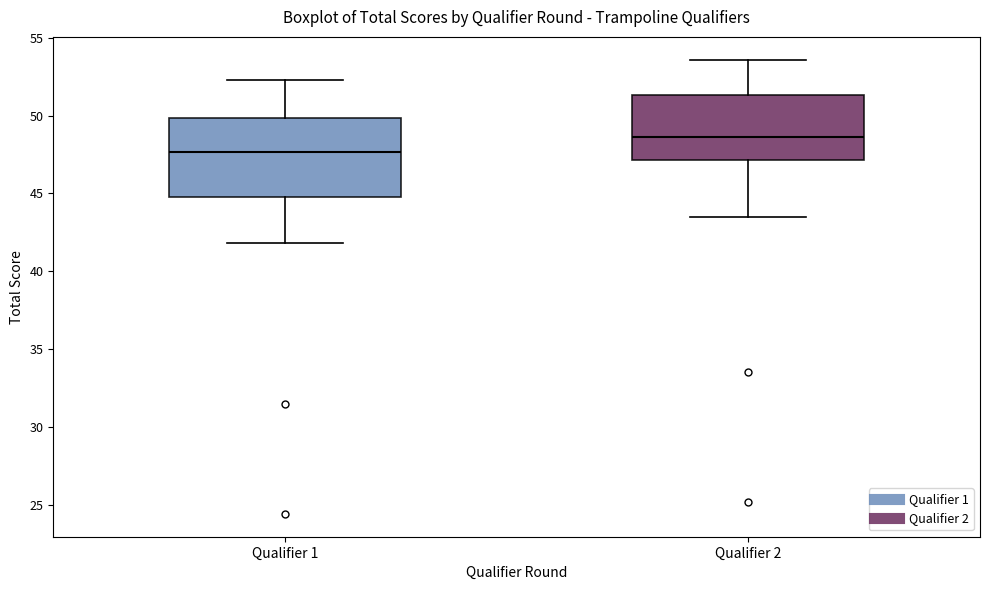

Which box's median line is the lowest?

Qualifier 1